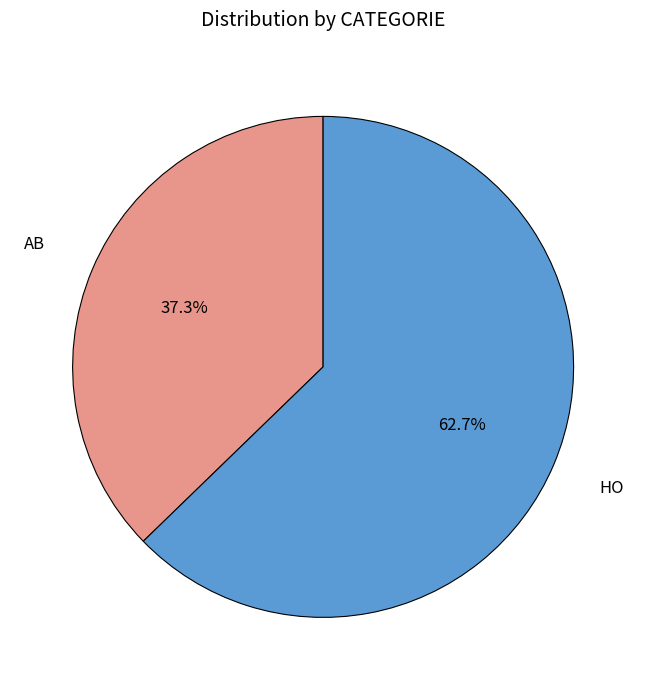

What is the ratio of the value at AB to the value at HO?

0.6